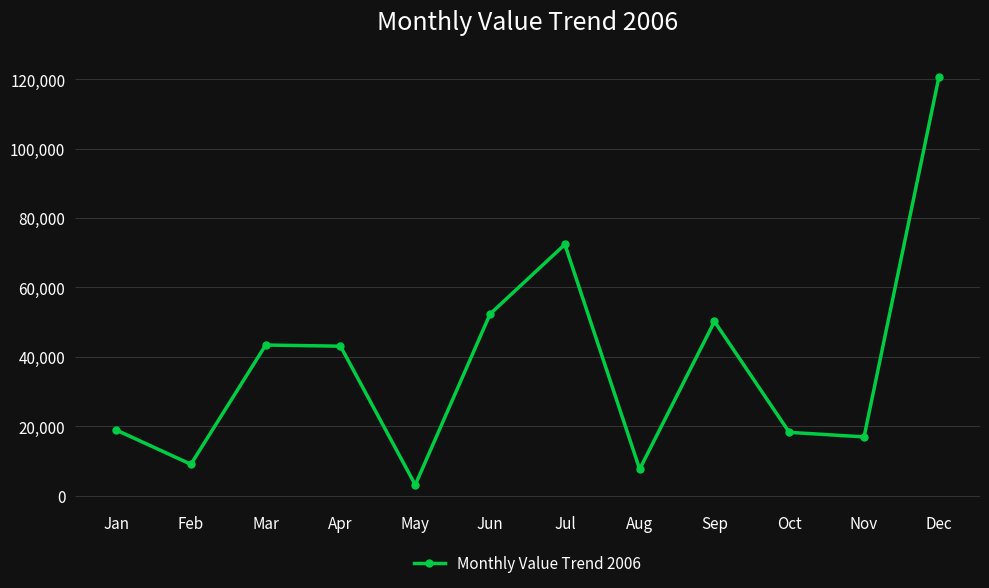

At which category does the chart reach its minimum across all series?

May